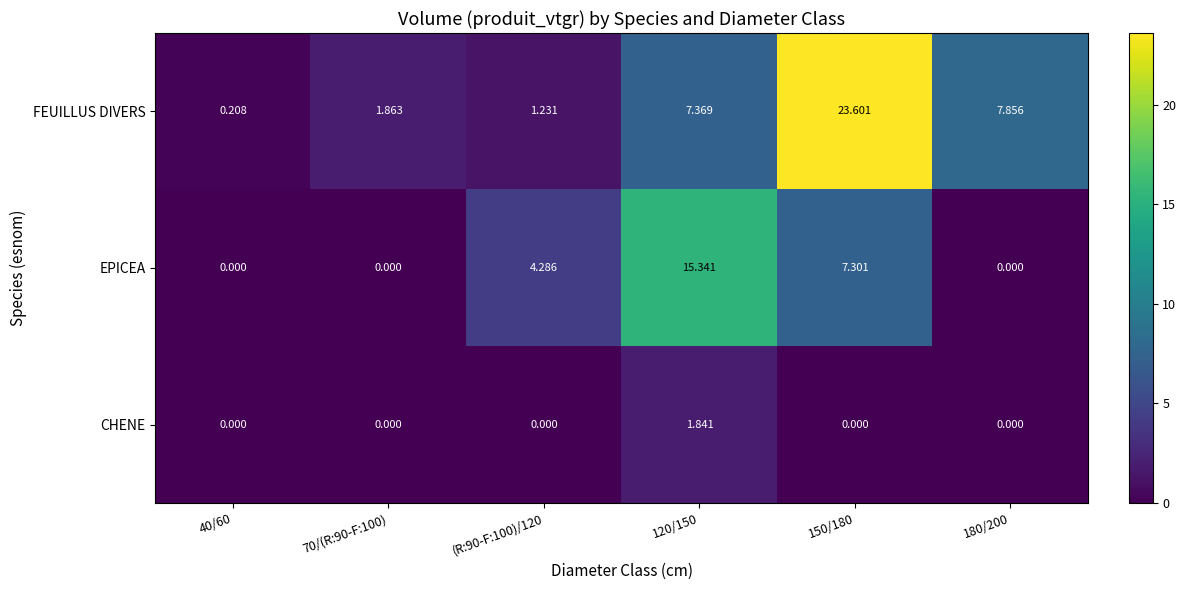

Which series has the largest total across all categories?

FEUILLUS DIVERS